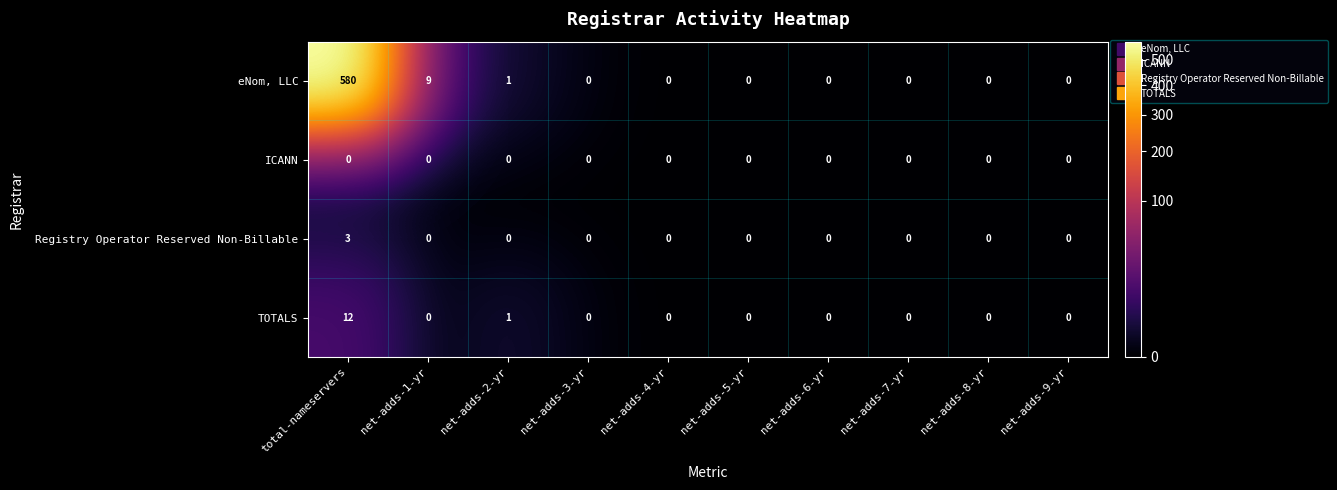

What is the sum of all TOTALS values?

13